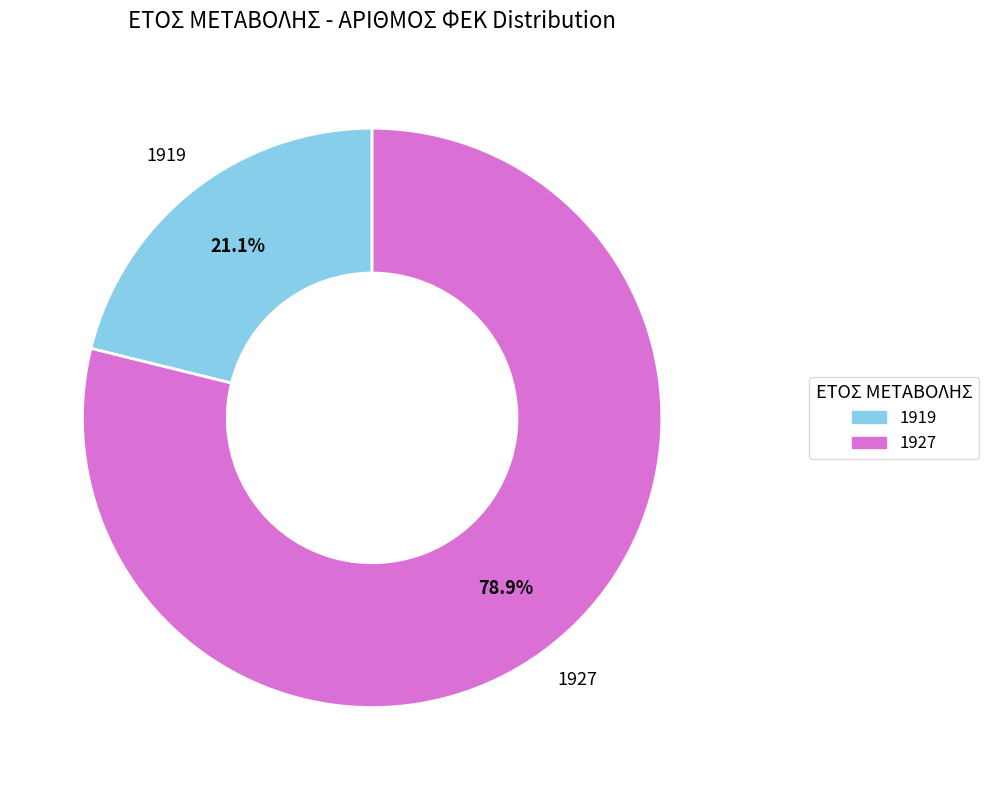

Between 1927 and 1919, which is larger?

1927